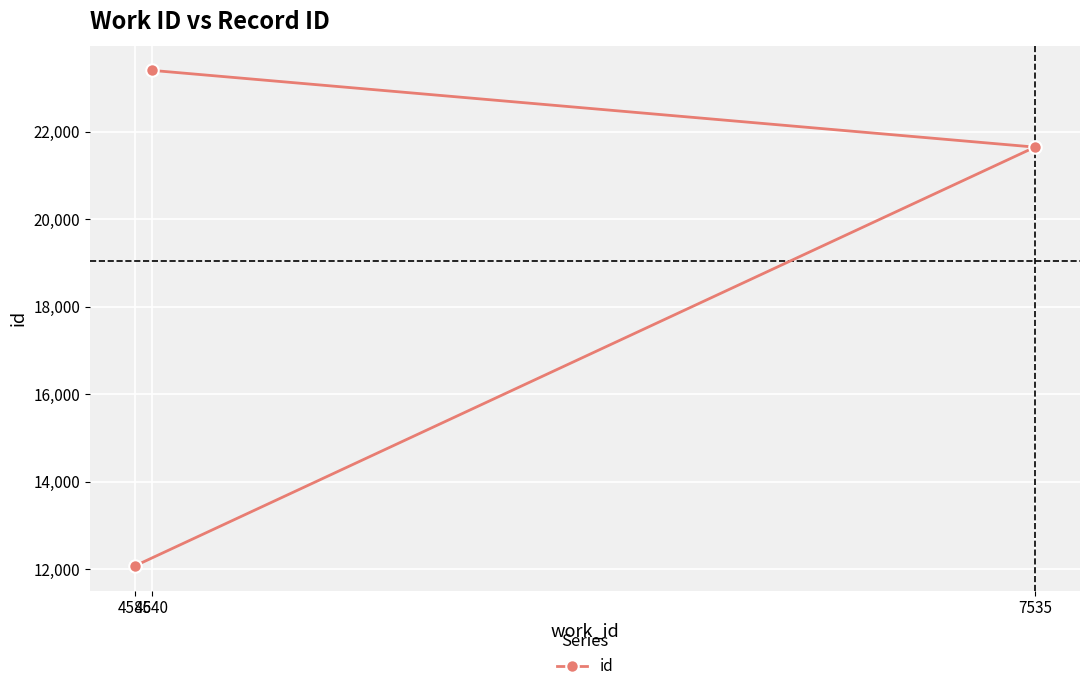

Approximately how many times larger is the value at 4585 compared to 7535?

0.6